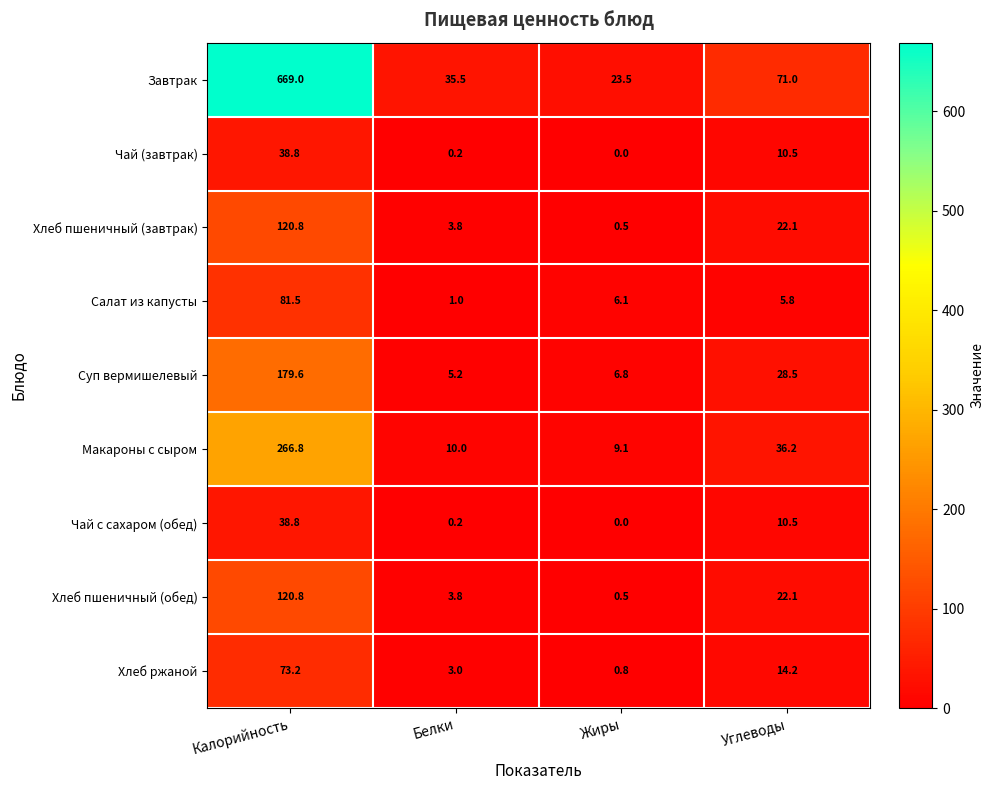

List the labels in order of Хлеб пшеничный (завтрак) value, largest first.

Калорийность, Углеводы, Белки, Жиры